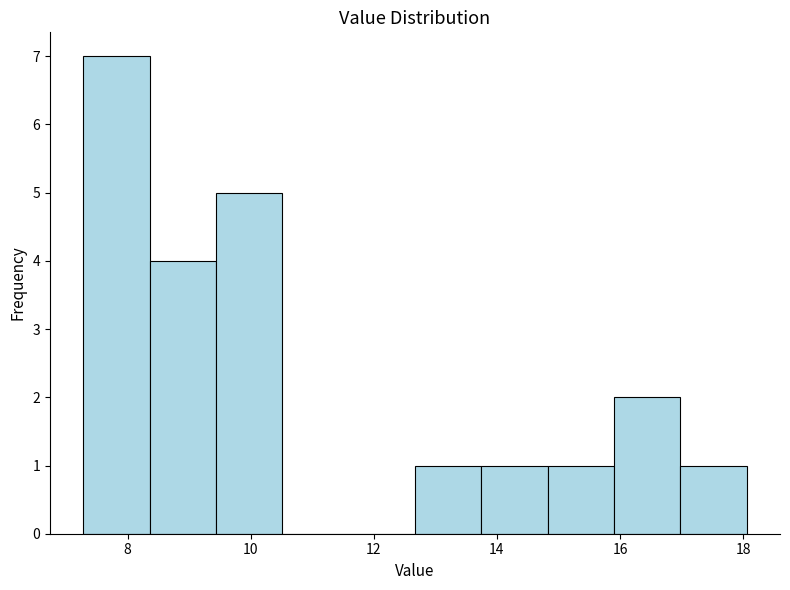

Which range on the x-axis has the tallest bar?

7.2 to 8.4